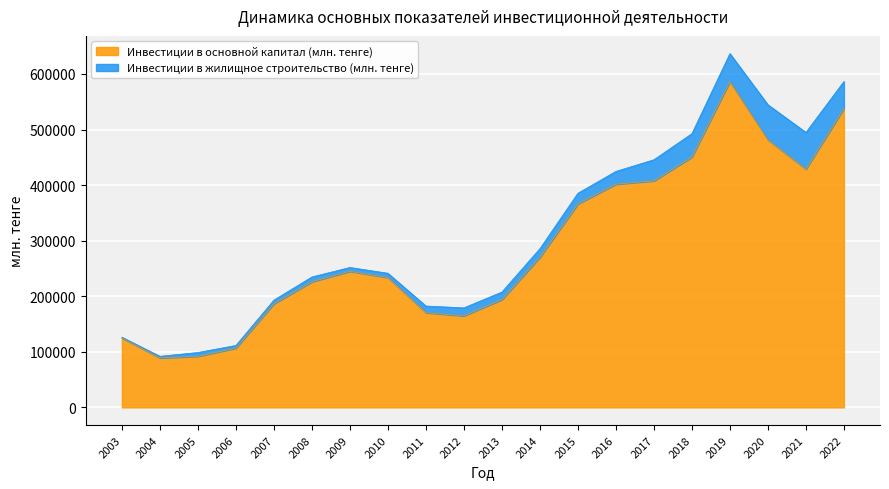

Which label corresponds to the largest value in the chart?

2019